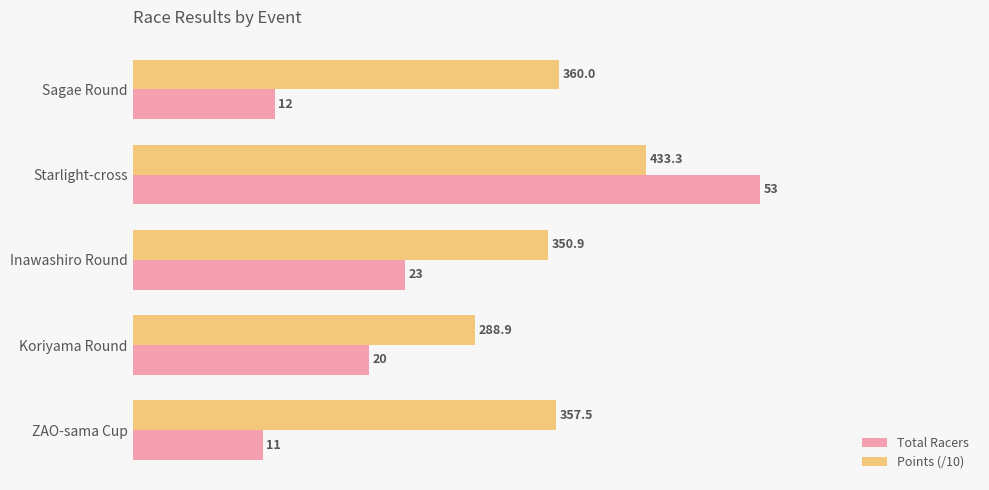

What is the minimum value shown in the chart?

11.0